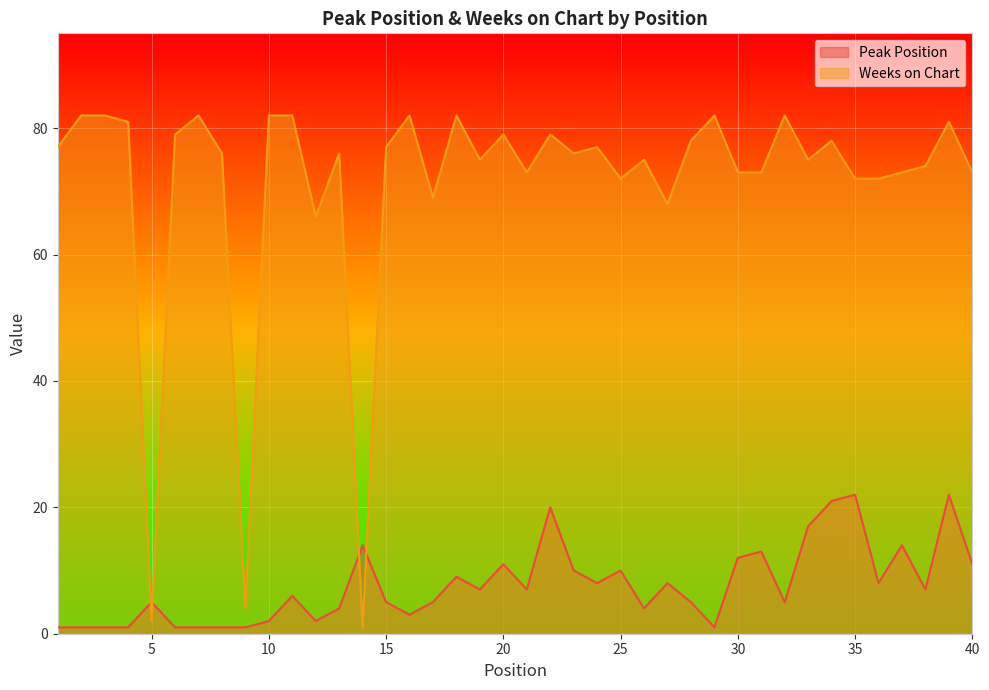

What is the difference between the Peak Position values at 37 and 12?

12